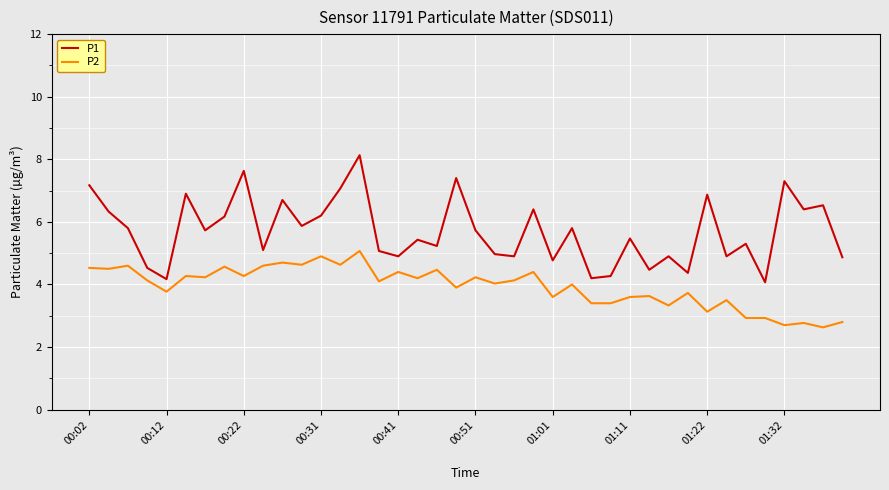

What is the difference between the maximum and minimum values in the P2 series?

2.4